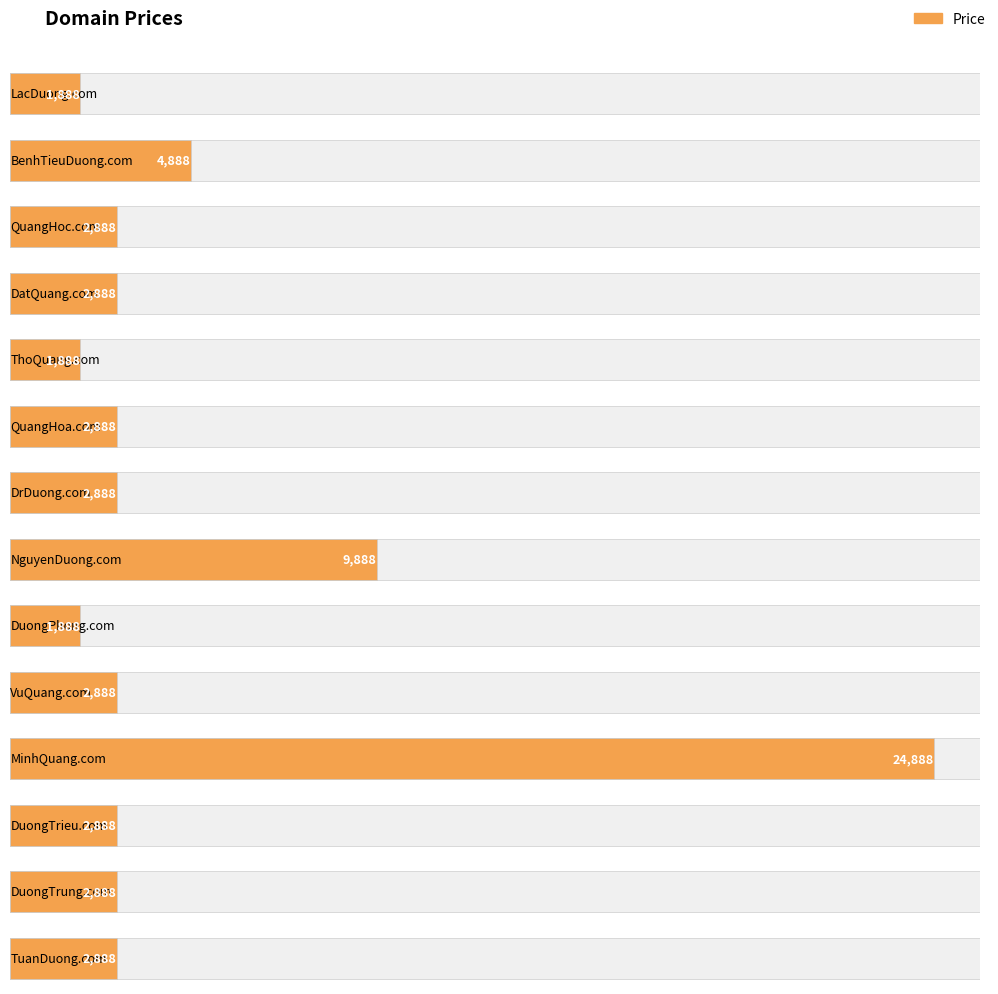

What is the value of the 13th bar from the left?

2888